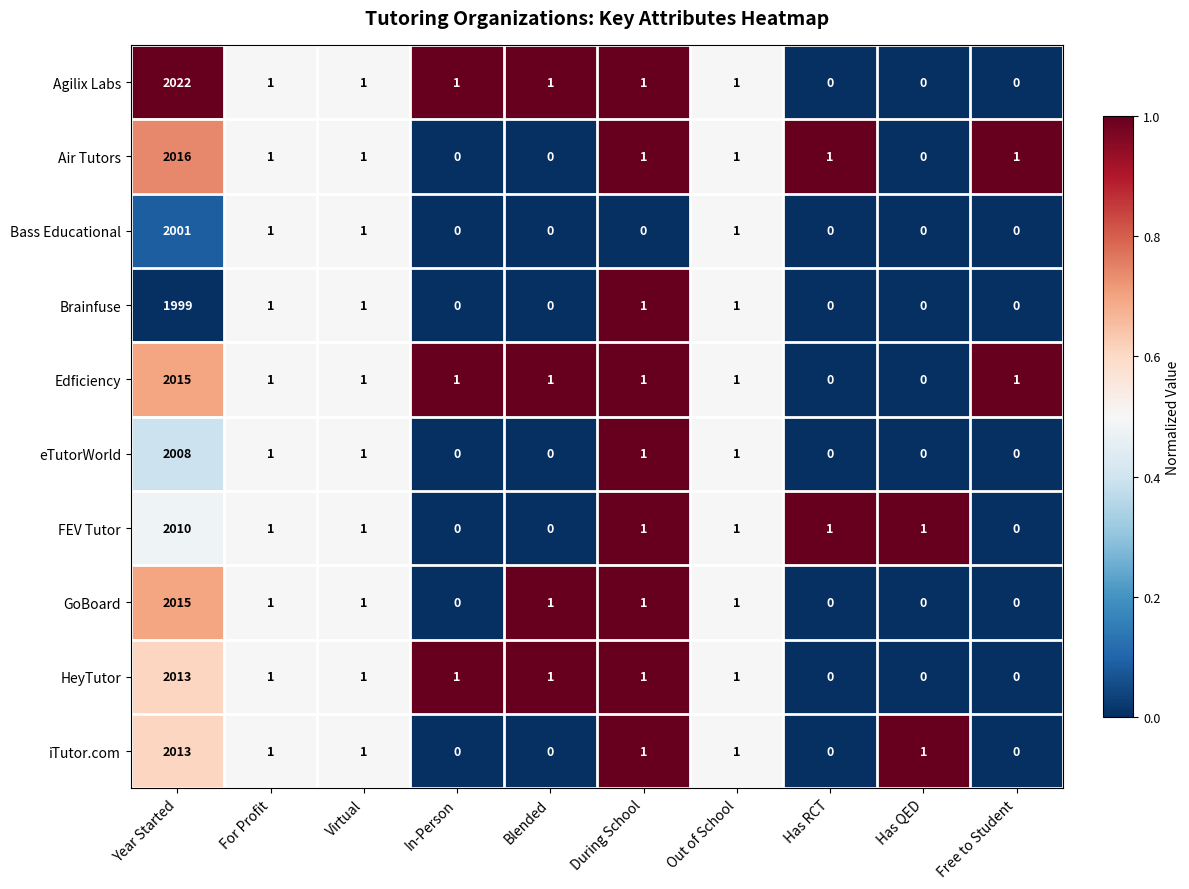

Which series changed the most between Year Started and Has QED?

Agilix Labs